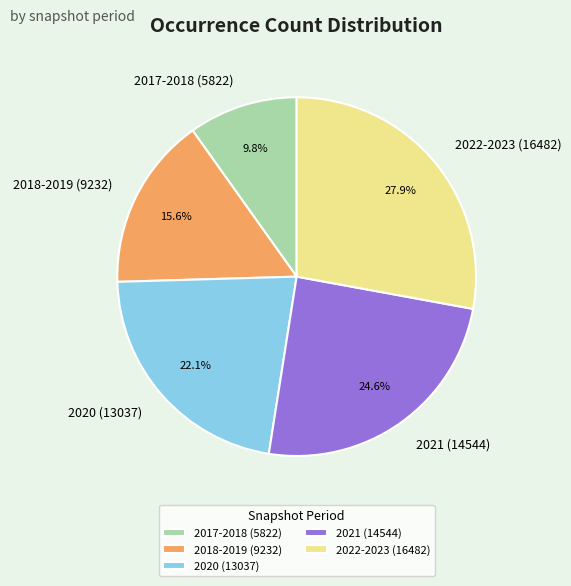

What is the smallest slice in the pie chart?

2017-2018 (5822)